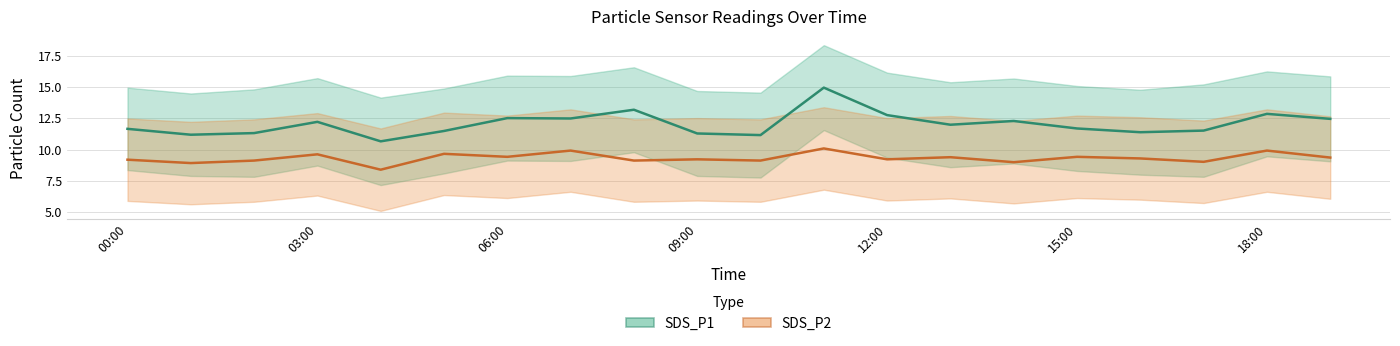

Which label corresponds to the largest value in the chart?

11